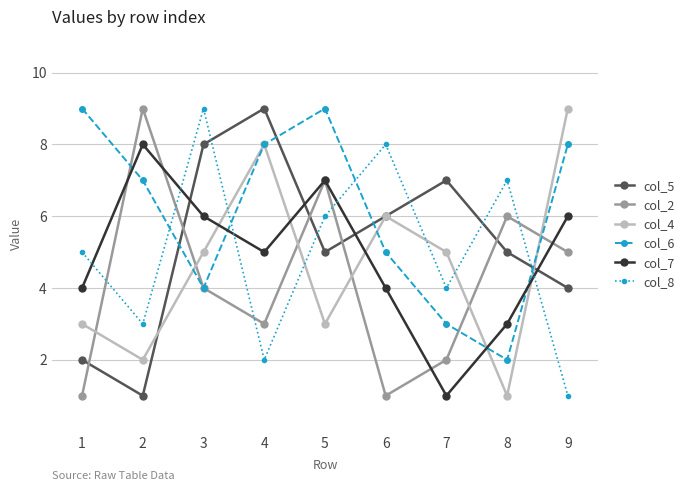

Is this an area chart (filled region under the line)?

No